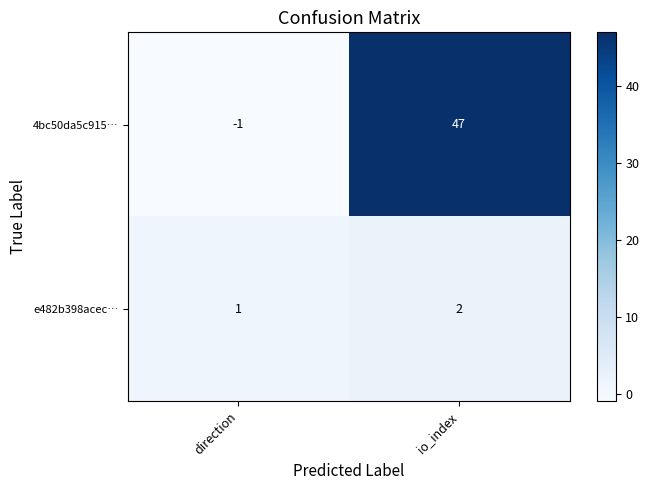

What is the spread (max minus min) of values at io_index?

45